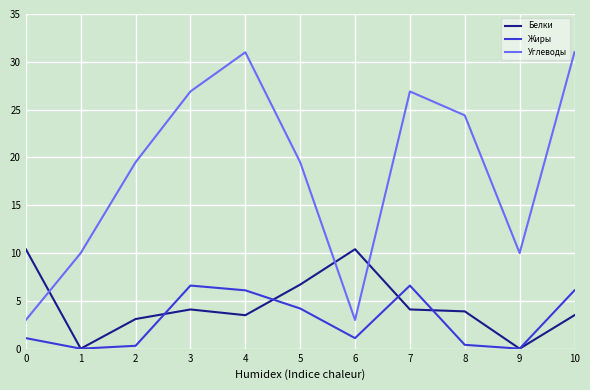

Which series changed the most between 1 and 2?

Углеводы